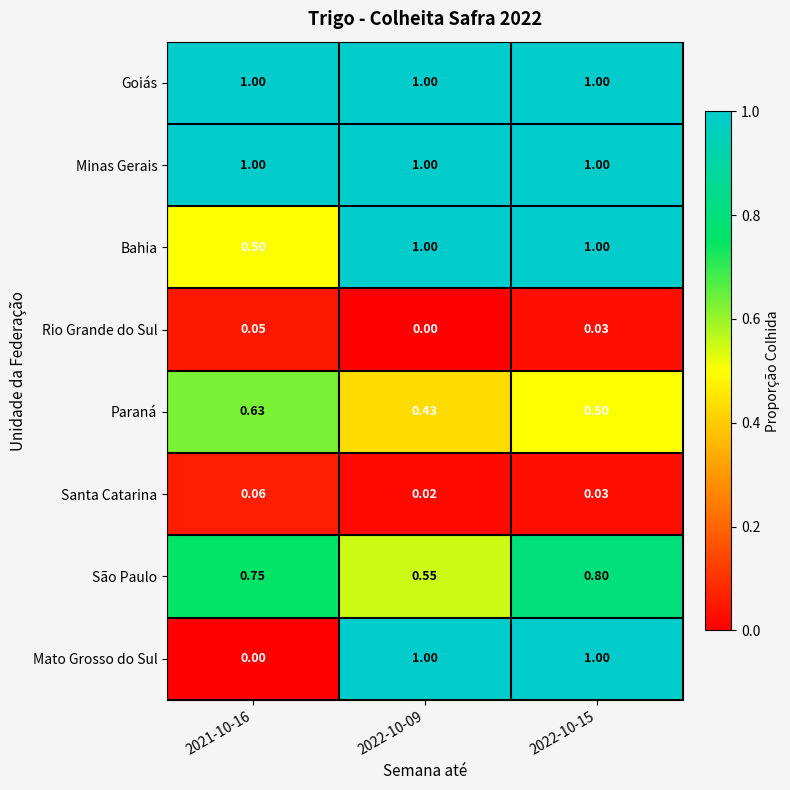

Which series has the widest spread of values?

Mato Grosso do Sul